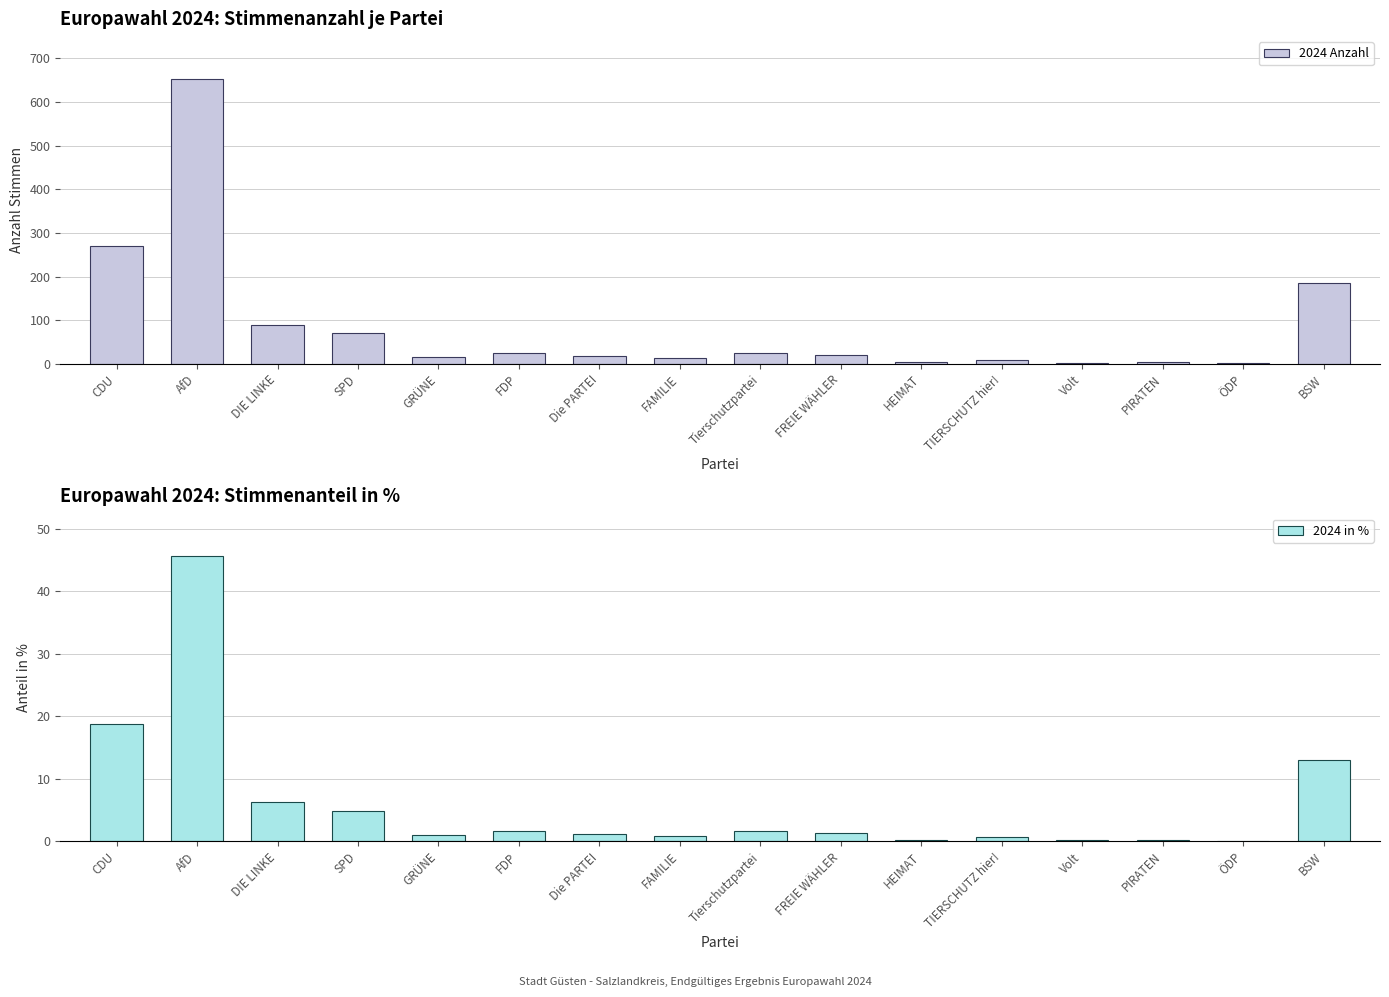

Is the value of 2024 in % at Die PARTEI greater than the value of 2024 Anzahl at GRÜNE?

No